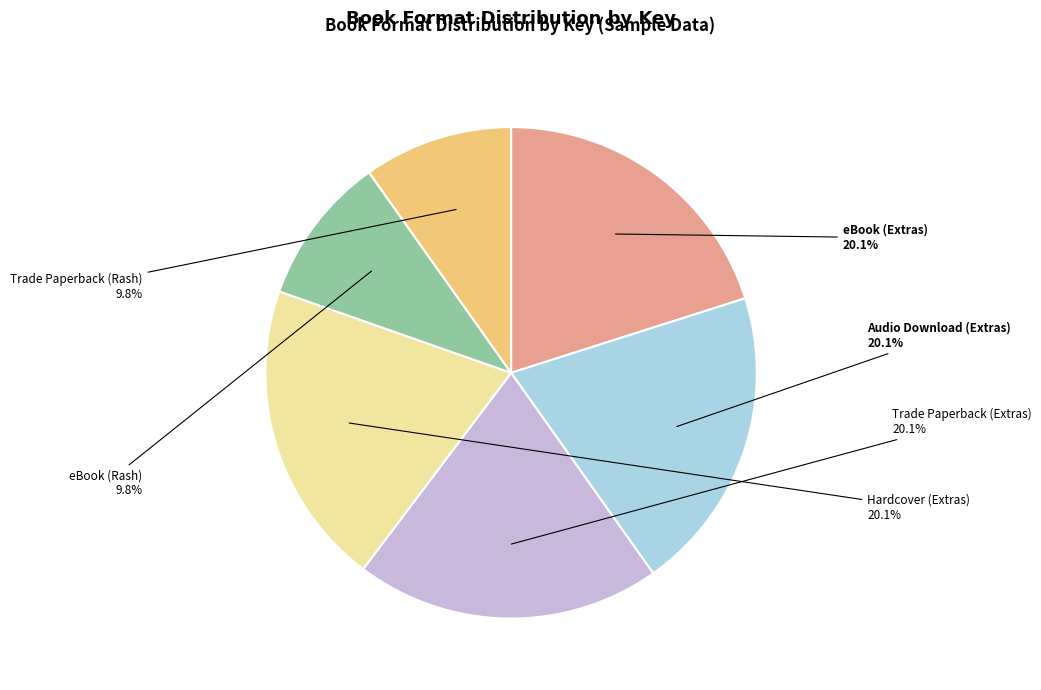

Is there a majority slice in this chart?

No